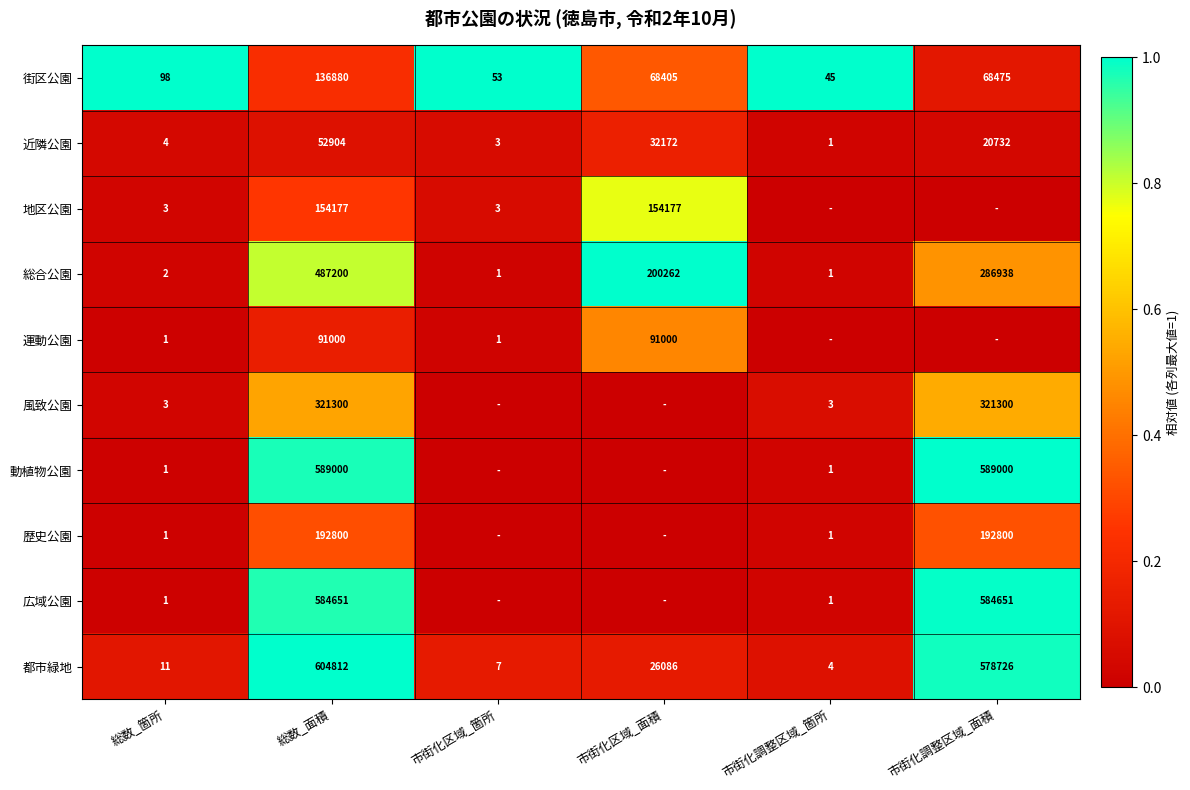

What is the sum of the 総合公園 values at 総数_面積 and 市街化区域_箇所?

487201